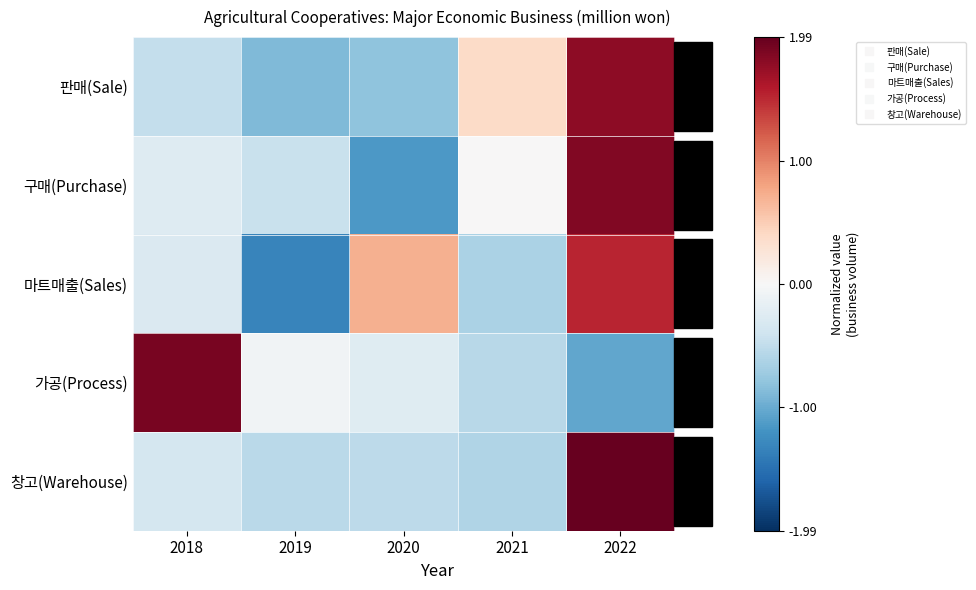

Count the number of categories in the chart.

5